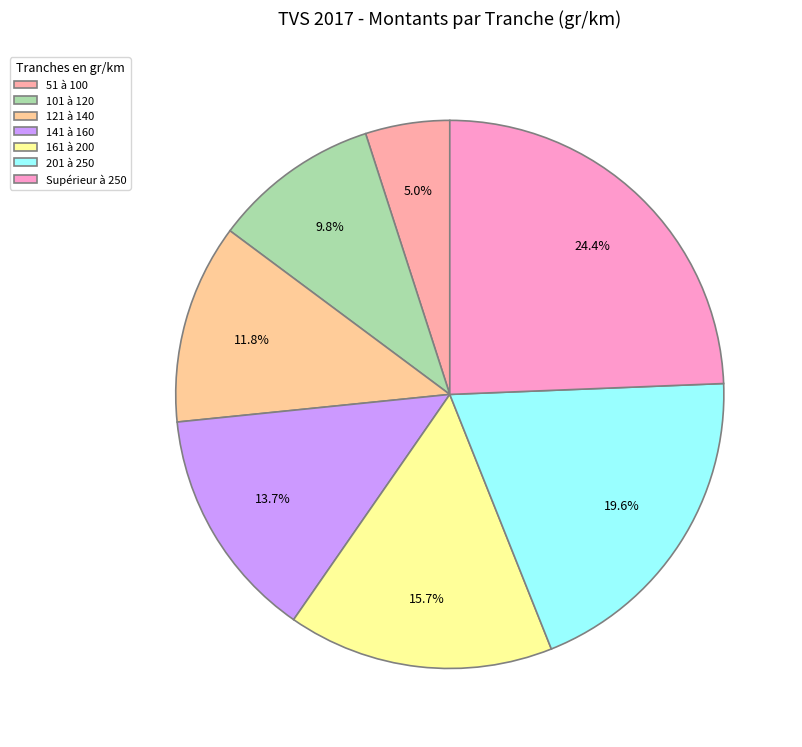

What percentage do Supérieur à 250 and 161 à 200 together represent?

40.1%